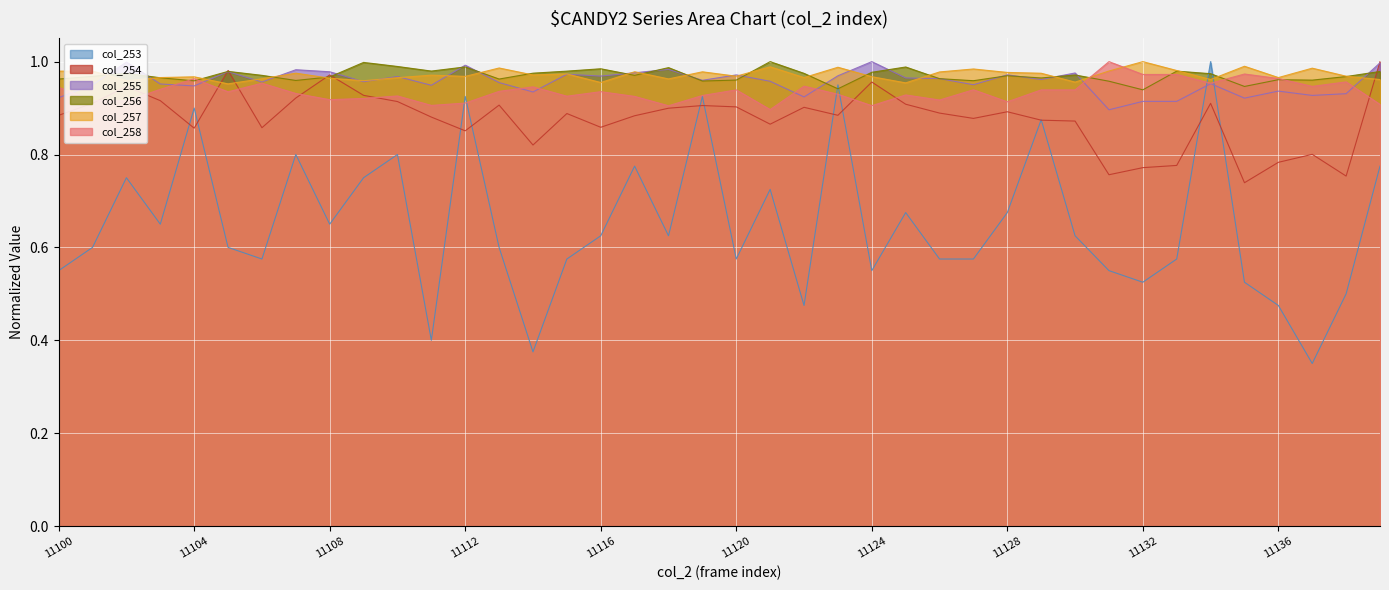

Which label corresponds to the largest value in the chart?

11134